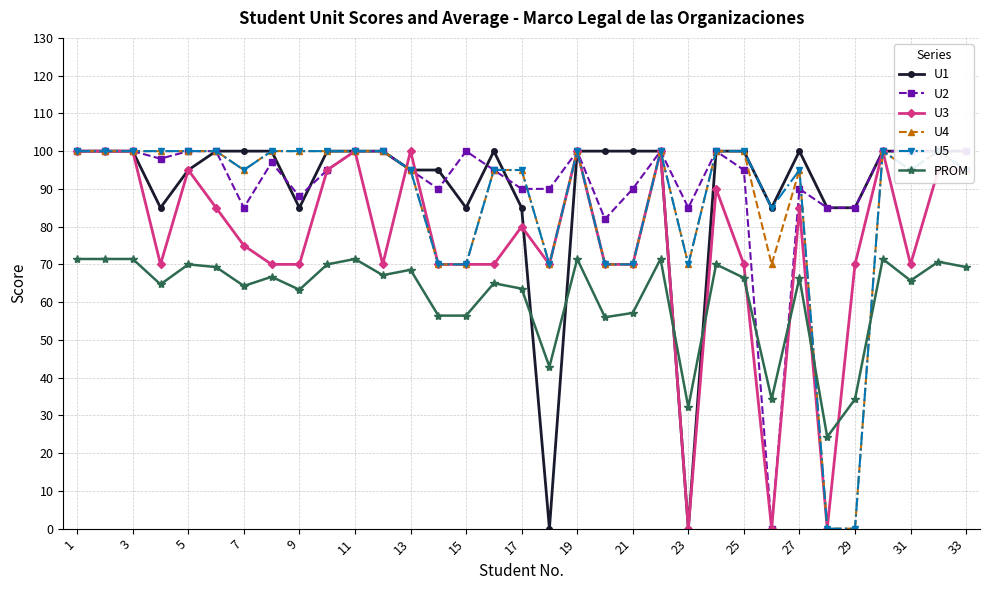

True or false: PROM has more than 1 interior local peaks.

True